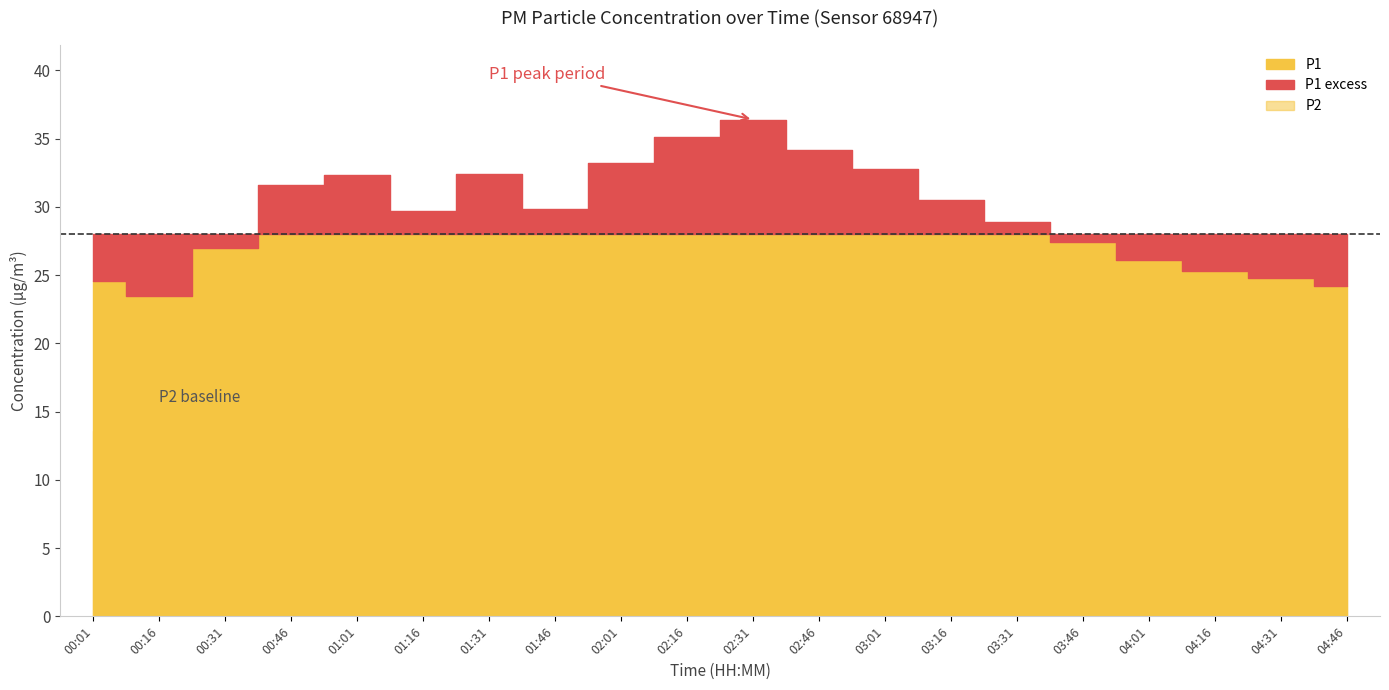

The P1 series shows 56.5 at 02:31. True or false?

False